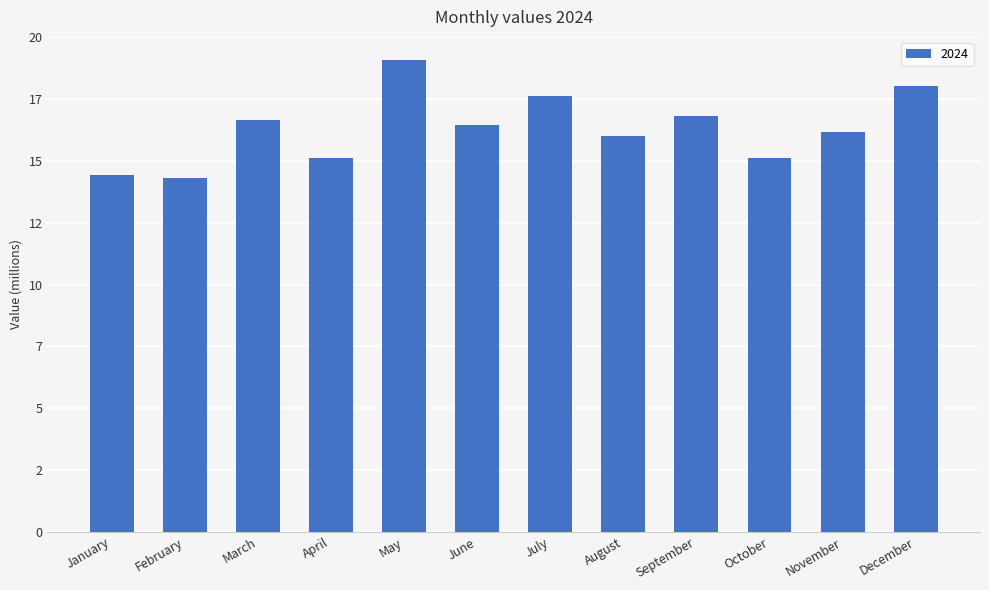

Are the bars horizontal?

No